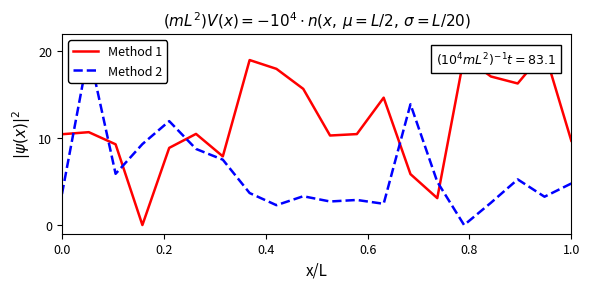

What is the difference between the maximum and minimum values in the Method 1 series?

20.0